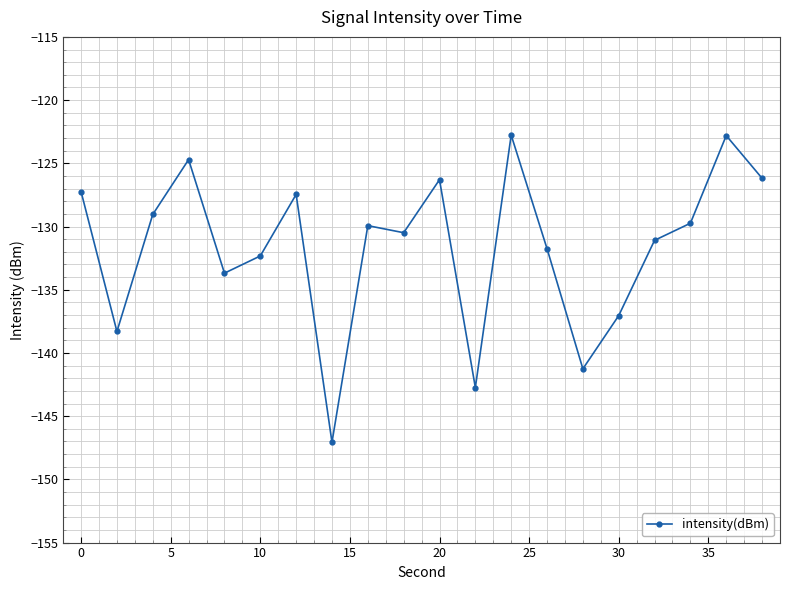

What is the sum of all values?

-2631.9